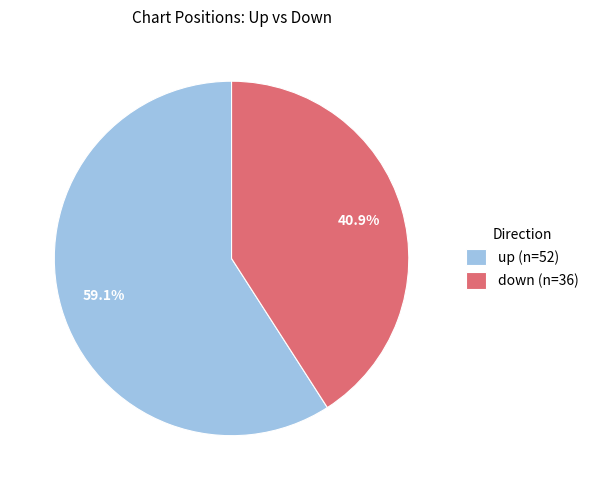

Approximately how many times larger is the value at up compared to down?

1.4